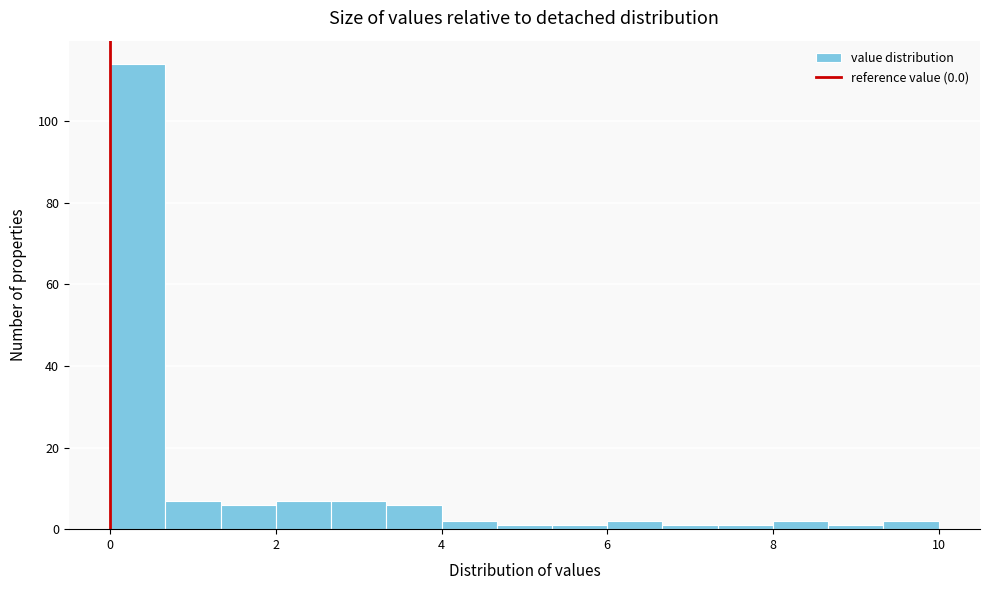

Around what value on the x-axis is the tallest bar? Give the approximate position of its centre, as read against the axis.

0.4